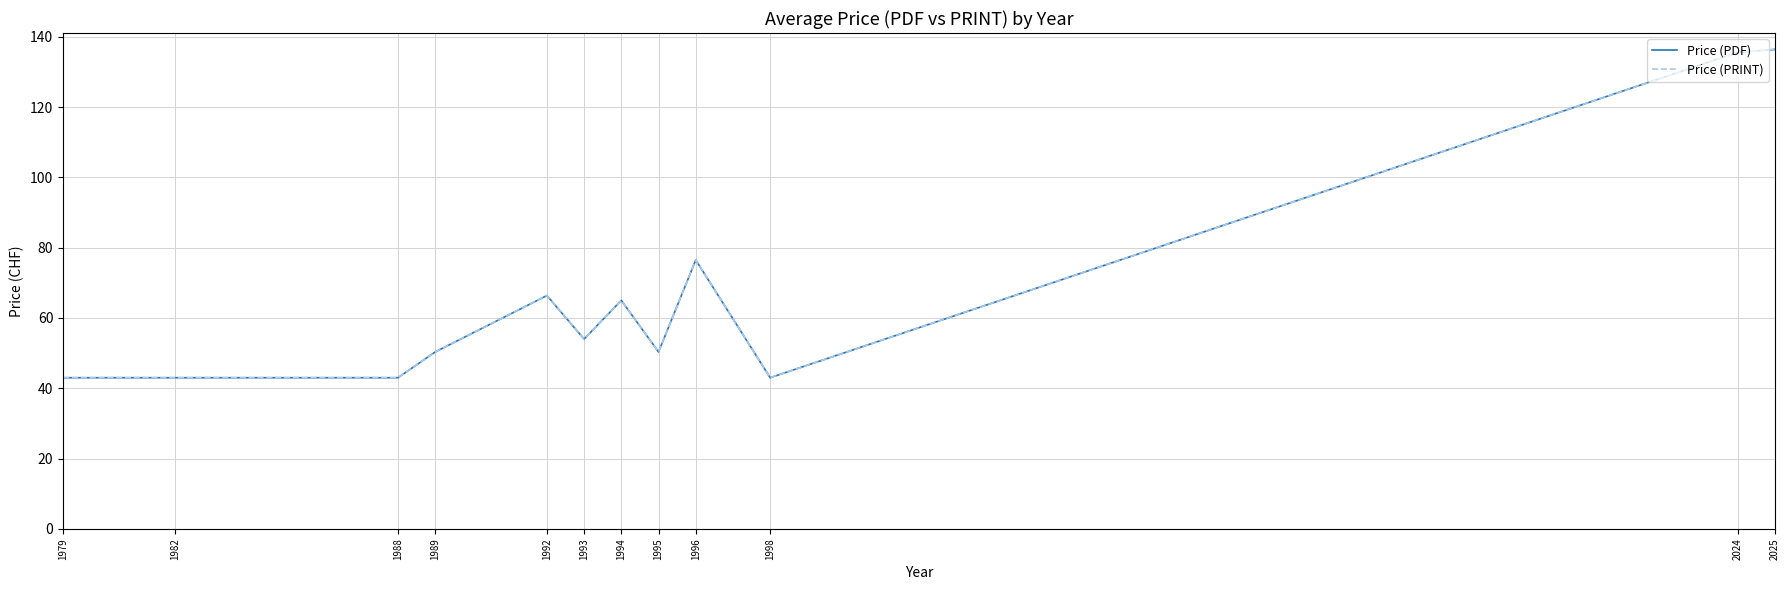

The value of Price (PRINT) at 1996 is 76.5. True or false?

True